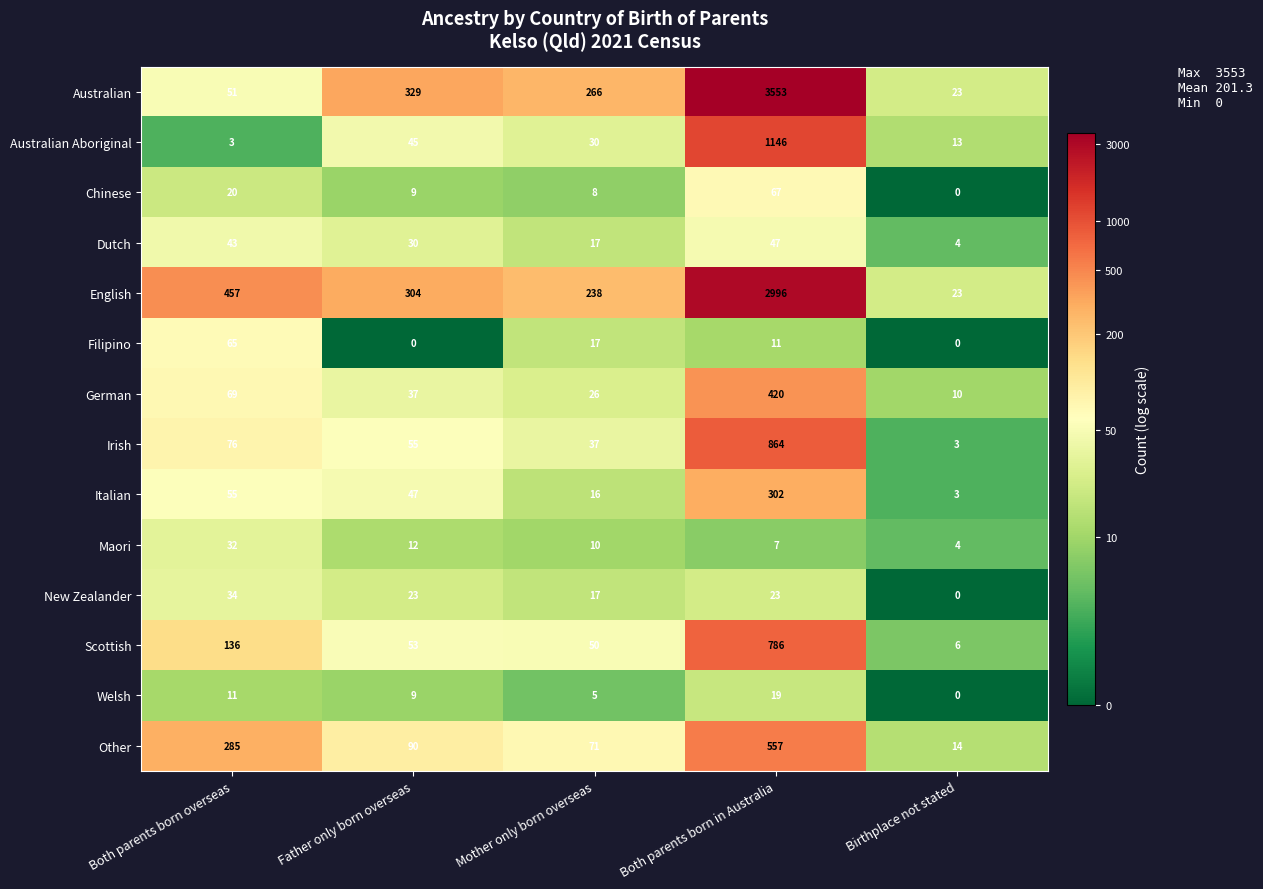

True or false: Australian has a value of 266 at Mother only born overseas.

True